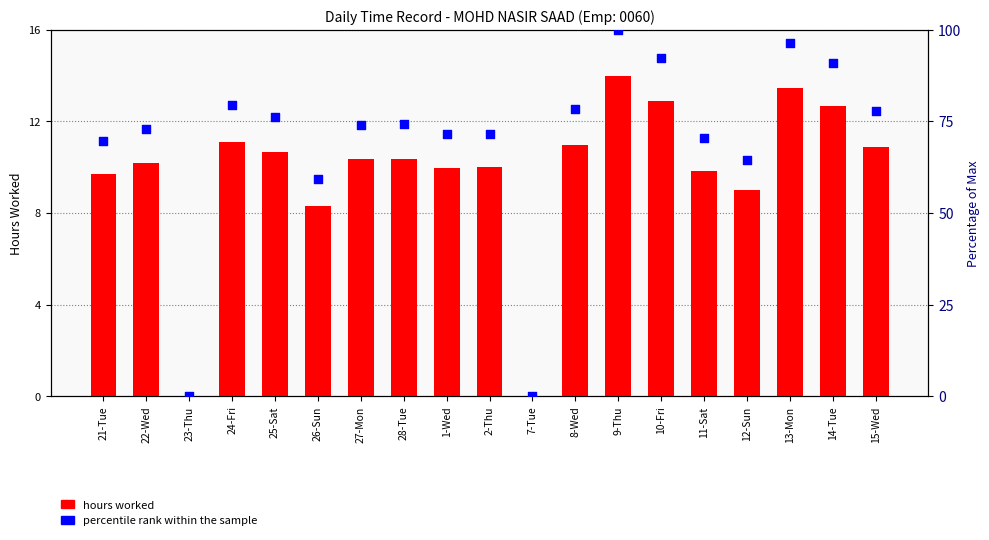

What is the total value across all series at 11-Sat?

80.2